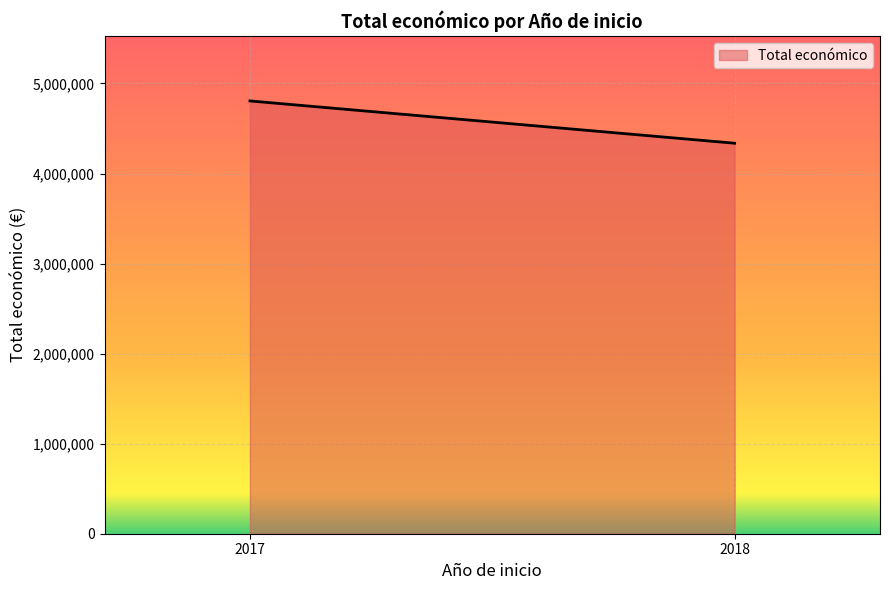

What is the minimum value shown in the chart?

4336351